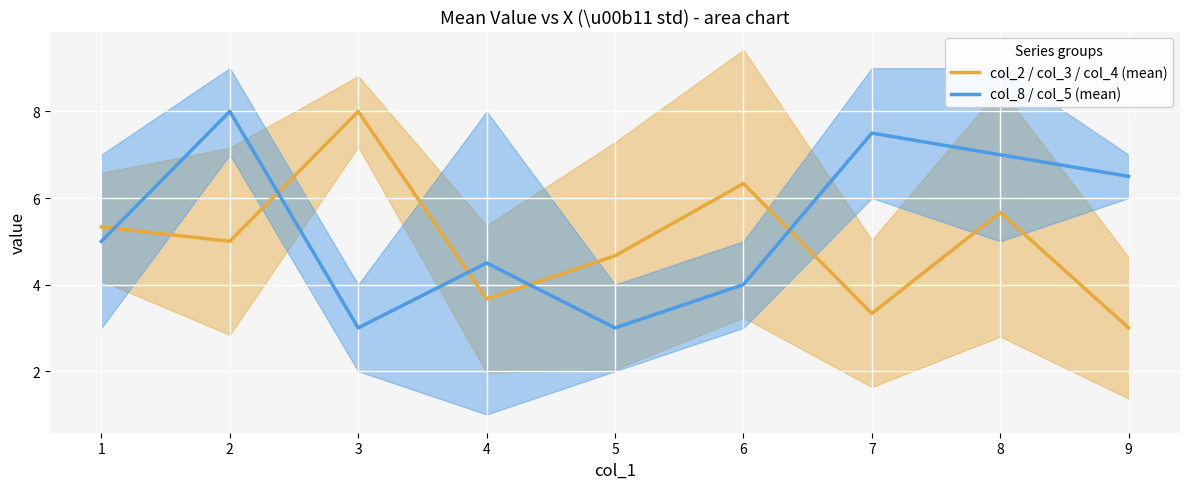

Is the value of col_2 / col_3 / col_4 (mean) at 2 greater than the value of col_8 / col_5 (mean) at 9?

No